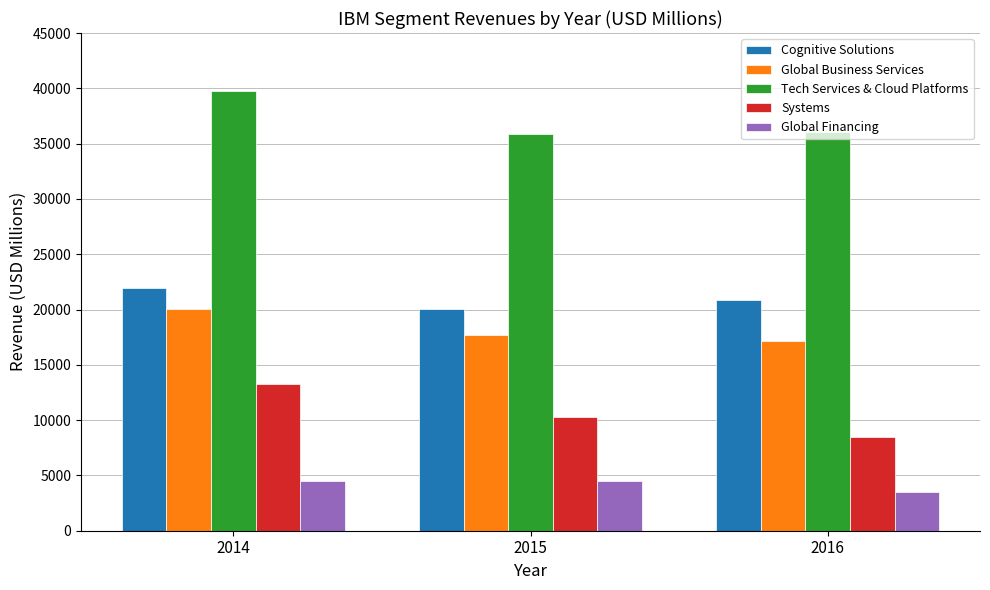

What is the difference between the maximum and minimum values in the Tech Services & Cloud Platforms series?

3889